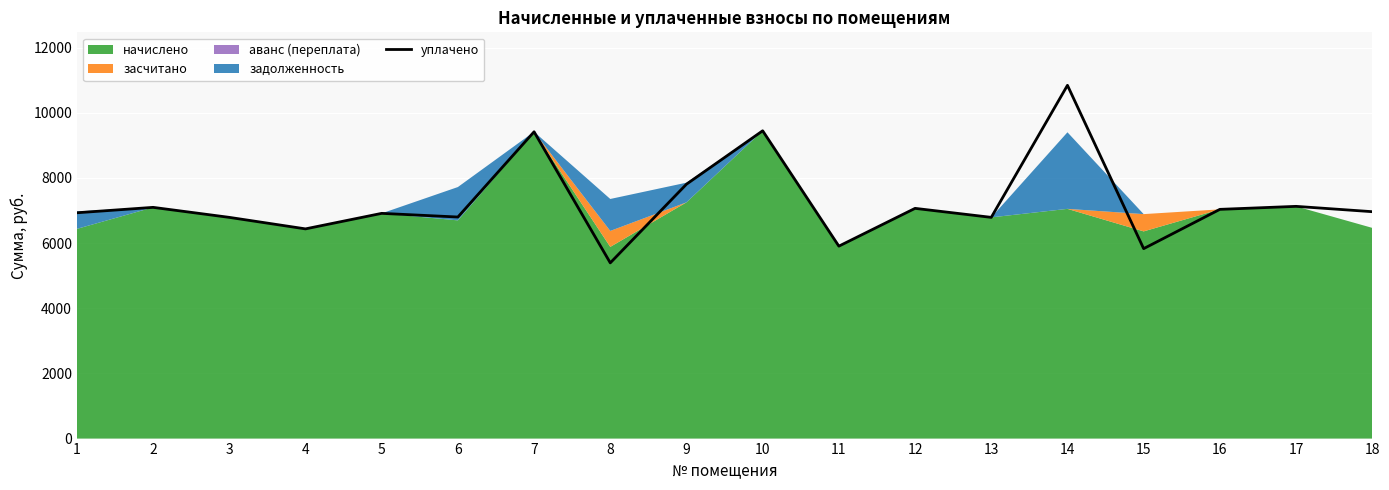

Reading left to right, extract all data points from this chart.

6930.3	7096.3	6789.1	6435.8	6912.0	6799.6	9415.7	5392.6	7806.9	9446.4	5905.8	7065.6	6789.1	10841.6	5829.1	7034.9	7127.0	6963.5